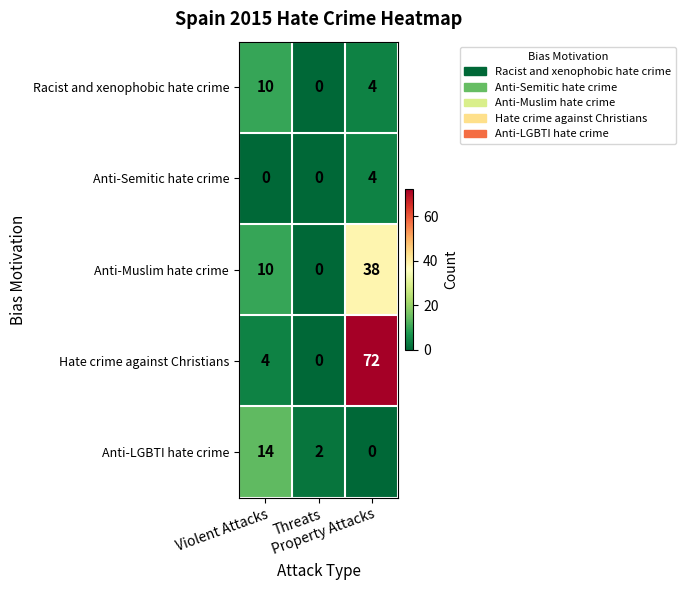

How many values in Anti-Semitic hate crime are above zero?

1